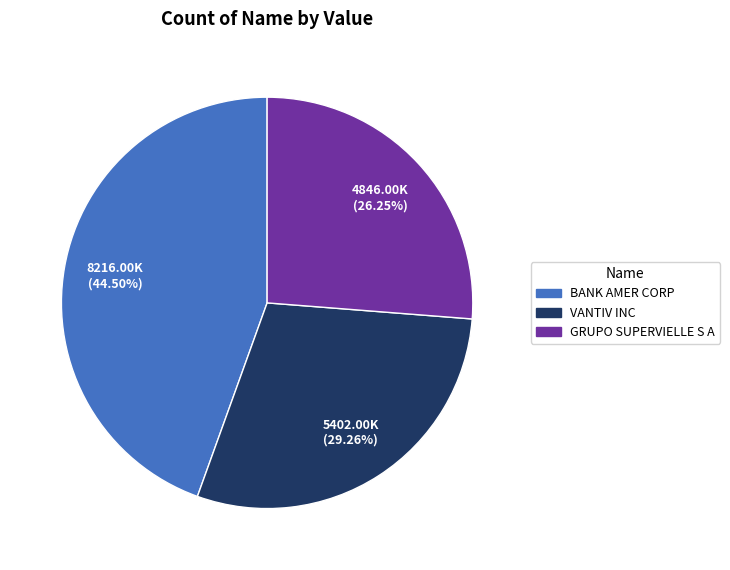

Which category has the biggest portion of the pie?

BANK AMER CORP